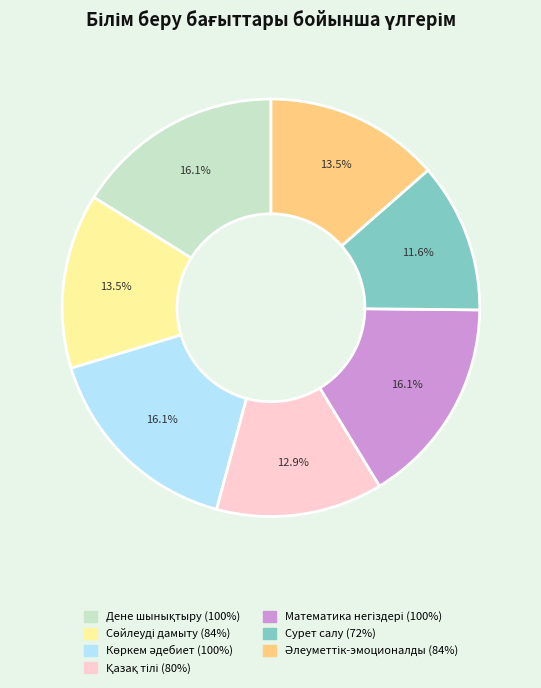

What is the smallest slice in the pie chart?

Сурет салу